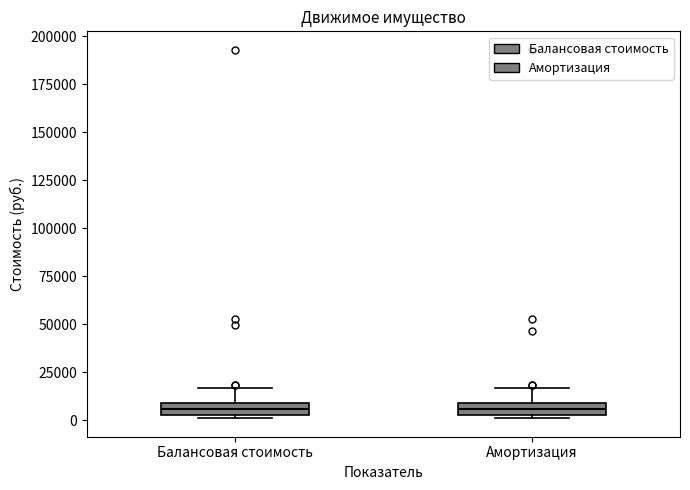

Where does the upper whisker of the box for Балансовая стоимость end on the y-axis? The values are not printed on the chart, so give them approximately, as read against the axis.

15000